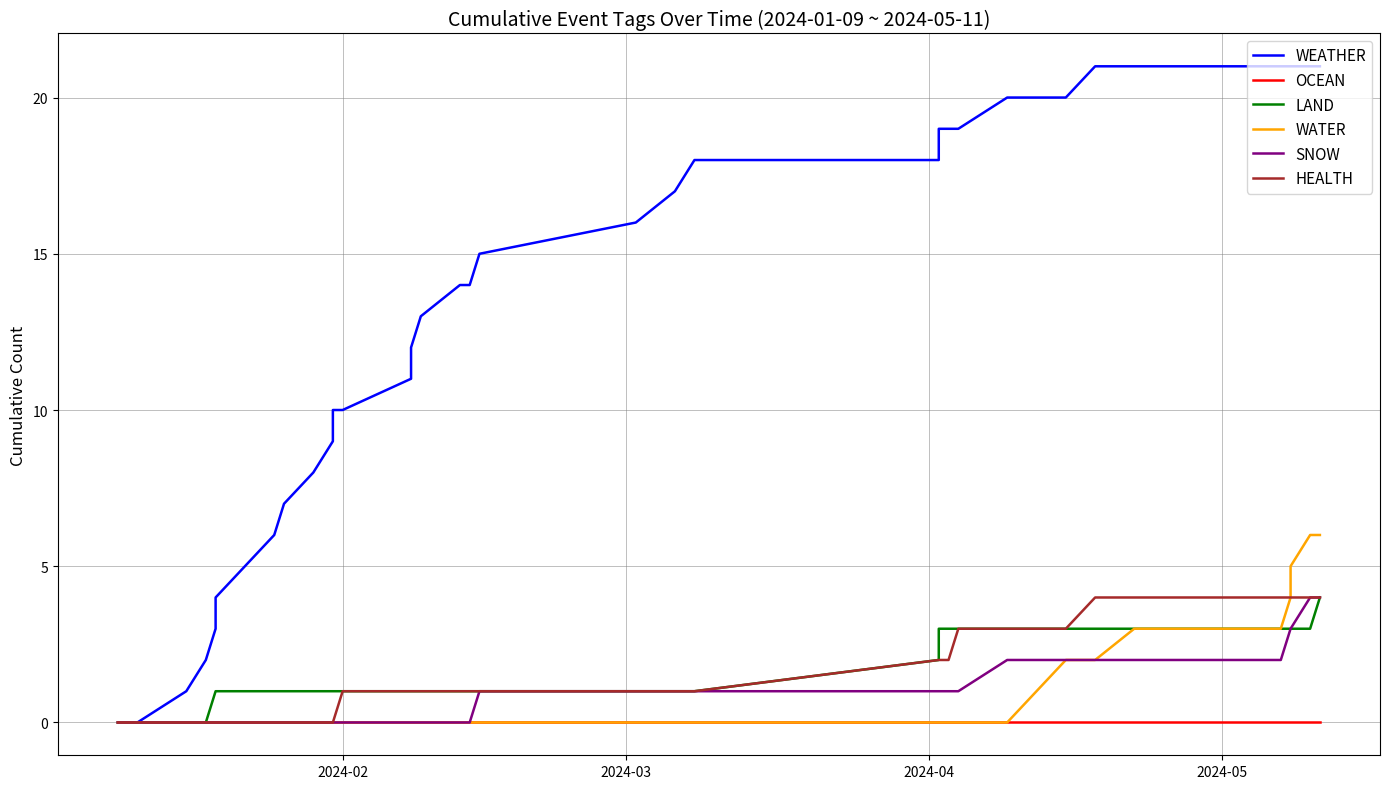

True or false: HEALTH and WATER intersect in this chart.

False